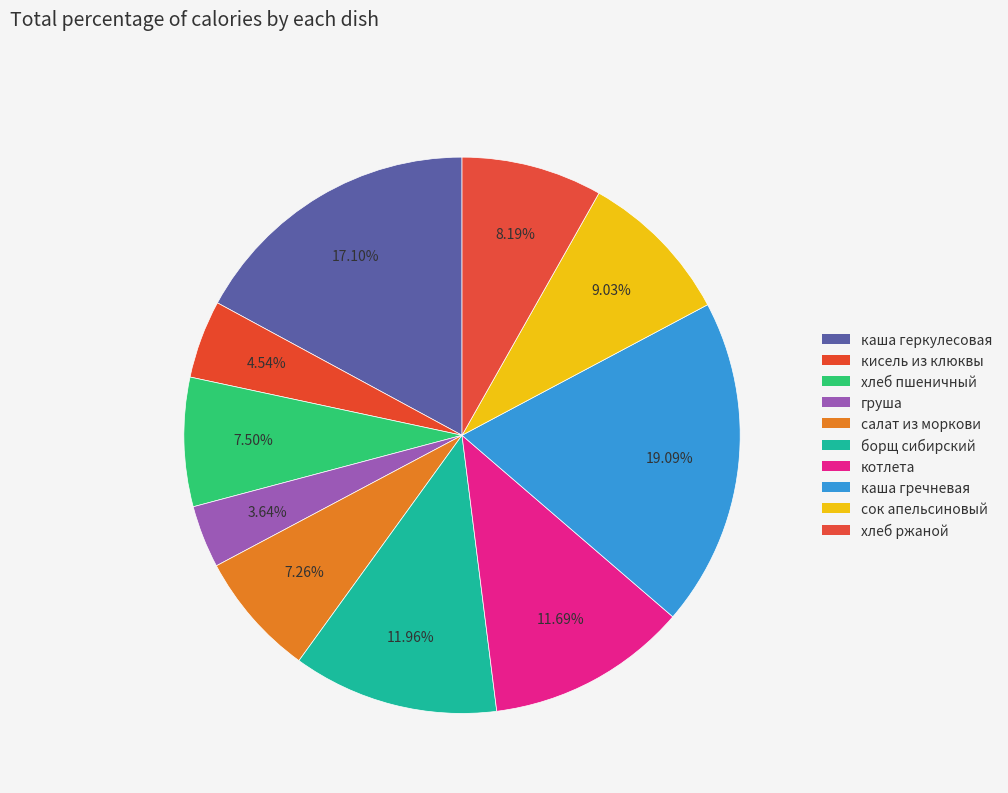

What is the total percentage of хлеб пшеничный and борщ сибирский?

19.5%